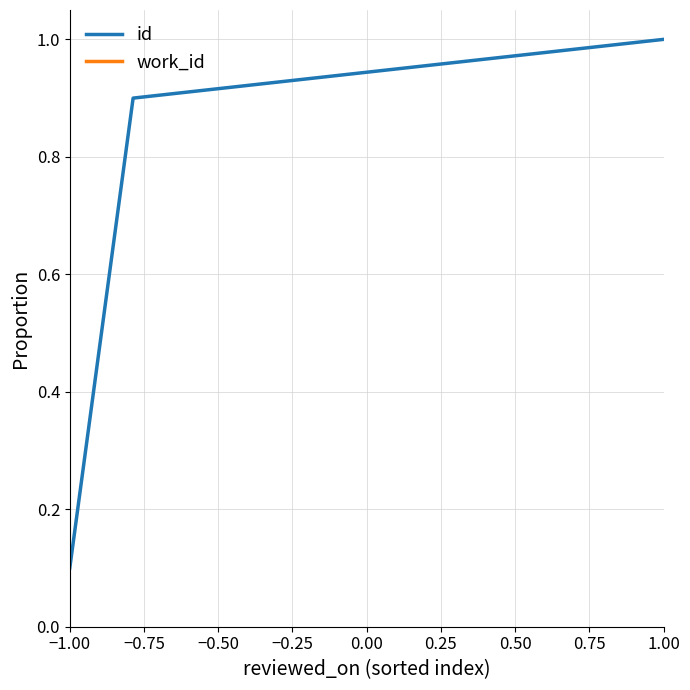

What is the value of the work_id point at the 5th from the left?

0.5